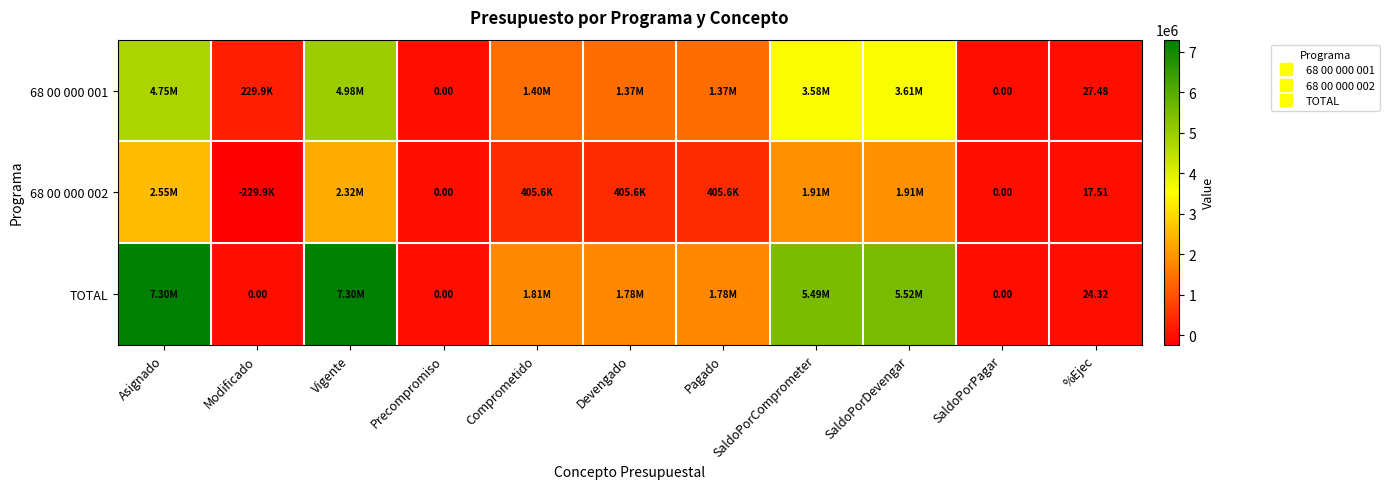

Which series has the largest range (max minus min)?

TOTAL